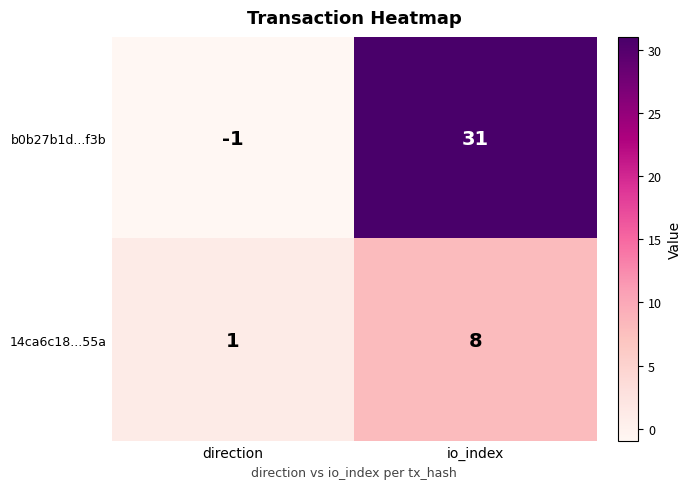

How many series are shown in this chart?

2